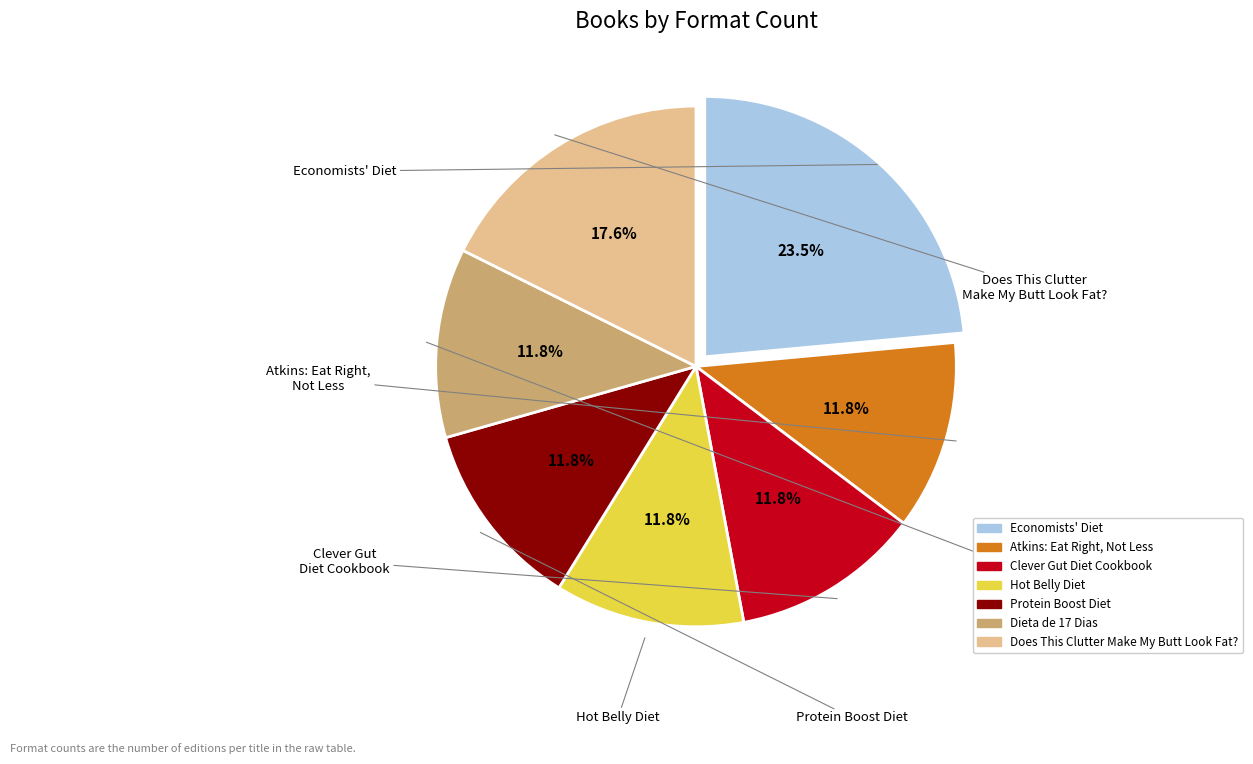

Between Hot Belly Diet and Economists' Diet, which is larger?

Economists' Diet